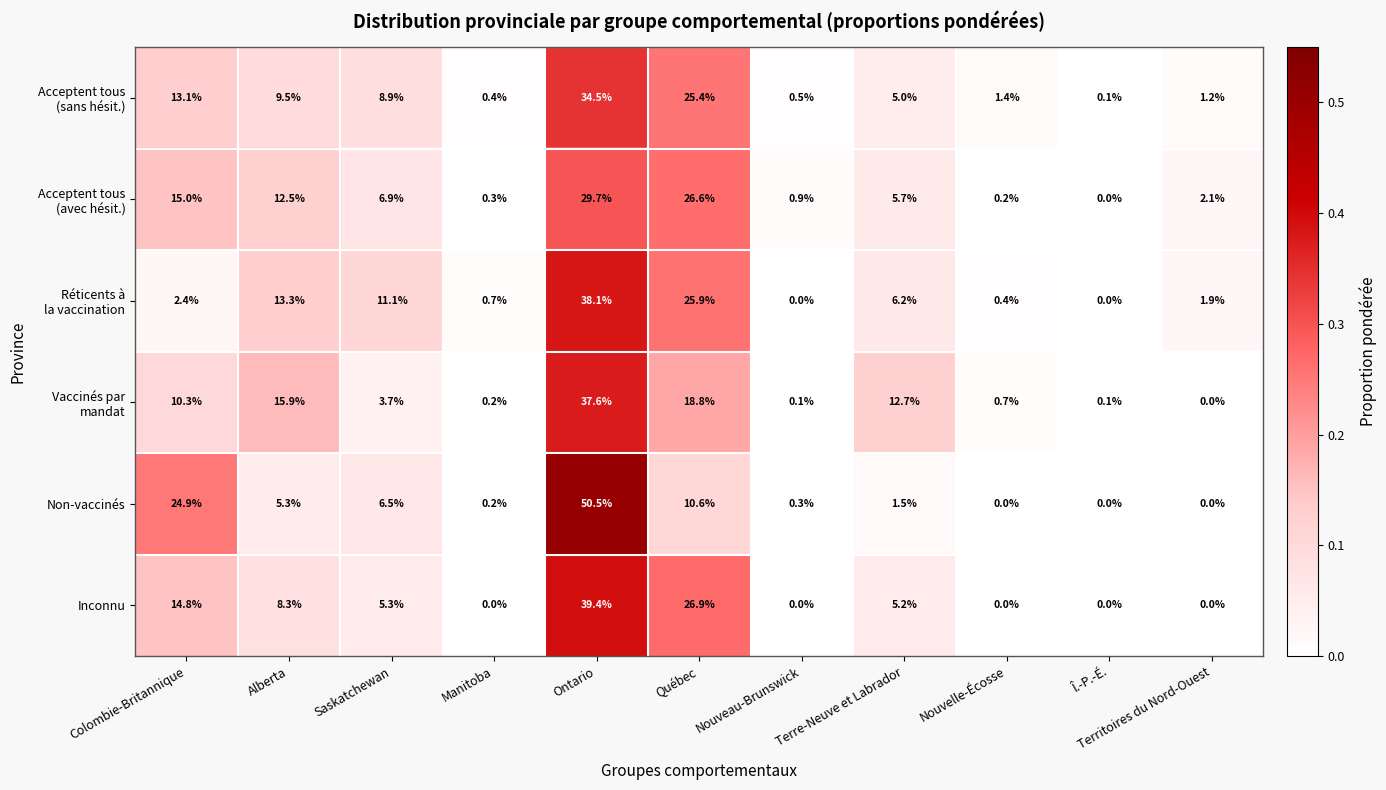

At which label does Non-vaccinés first exceed 1?

Colombie-Britannique